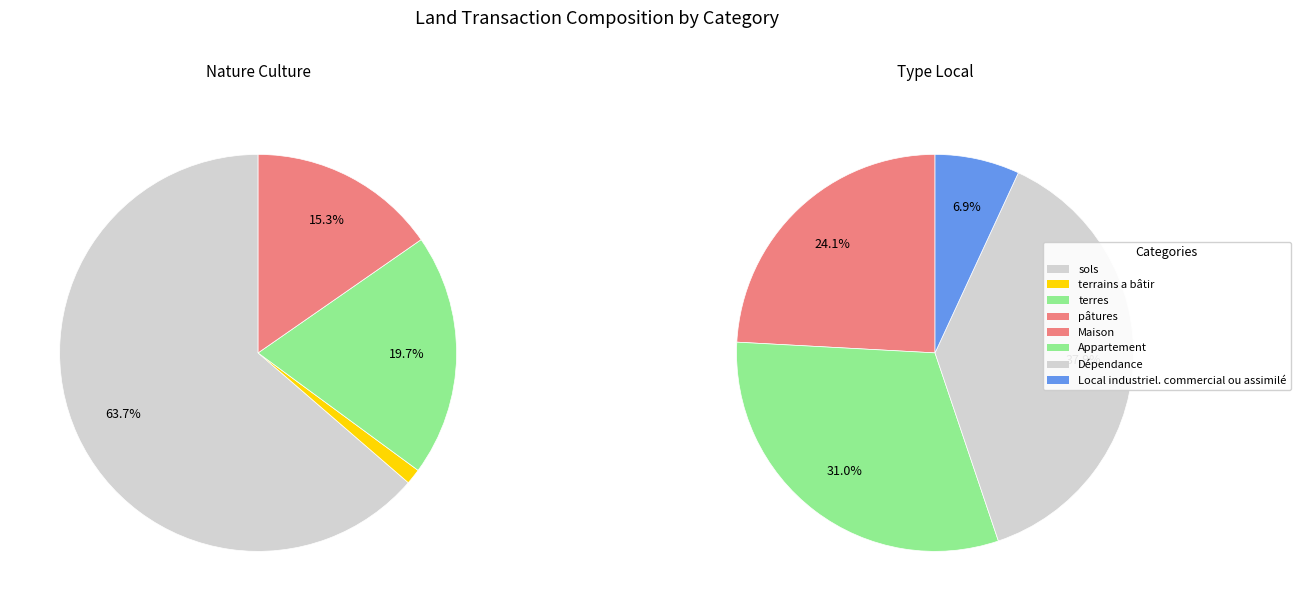

How many segments does this pie chart have?

8